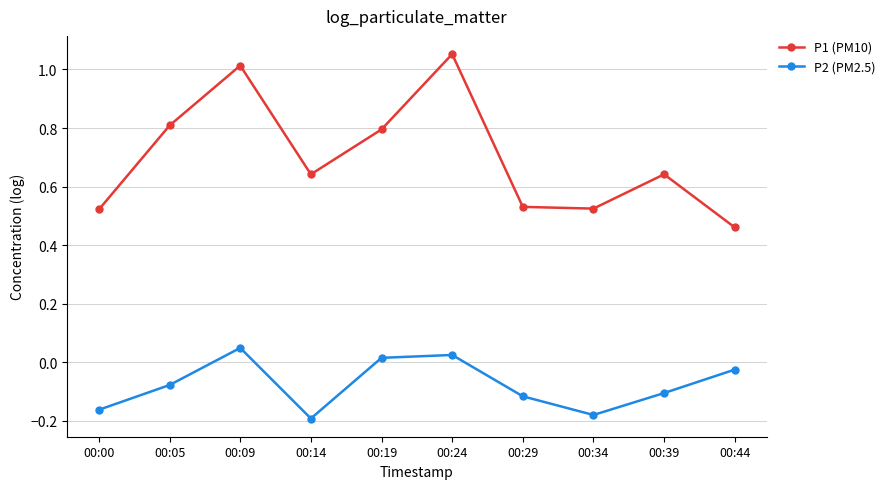

What is the sum of all P2 (PM2.5) values?

-0.8